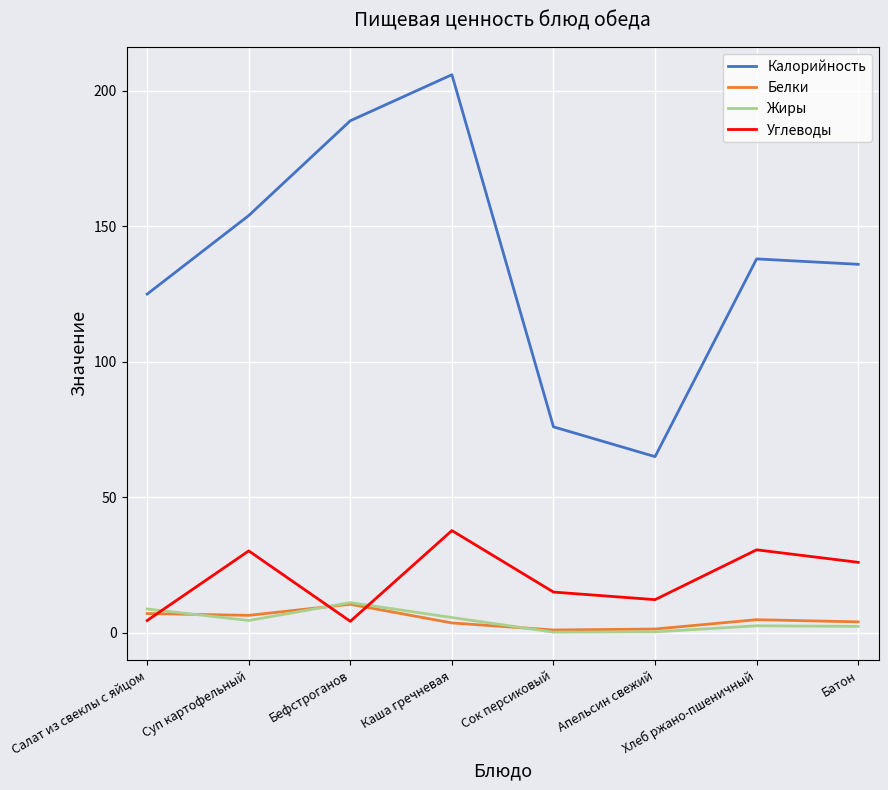

Is the value of Жиры at Хлеб ржано-пшеничный greater than the value of Углеводы at Сок персиковый?

No